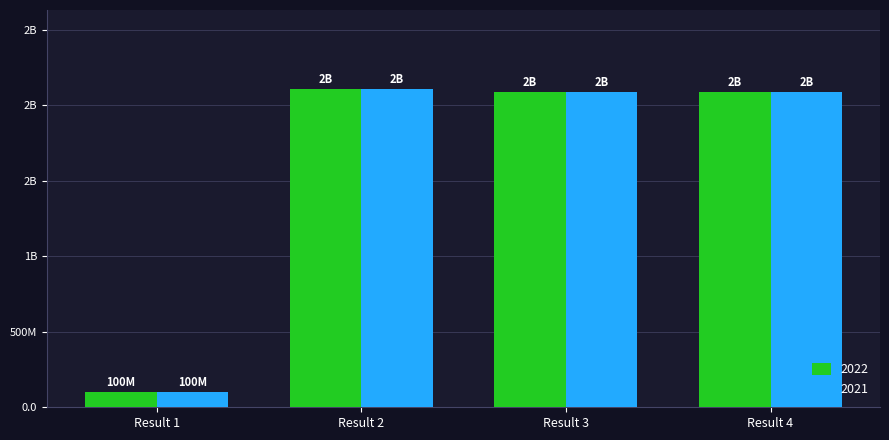

What is the total value across all series at Result 1?

200549058